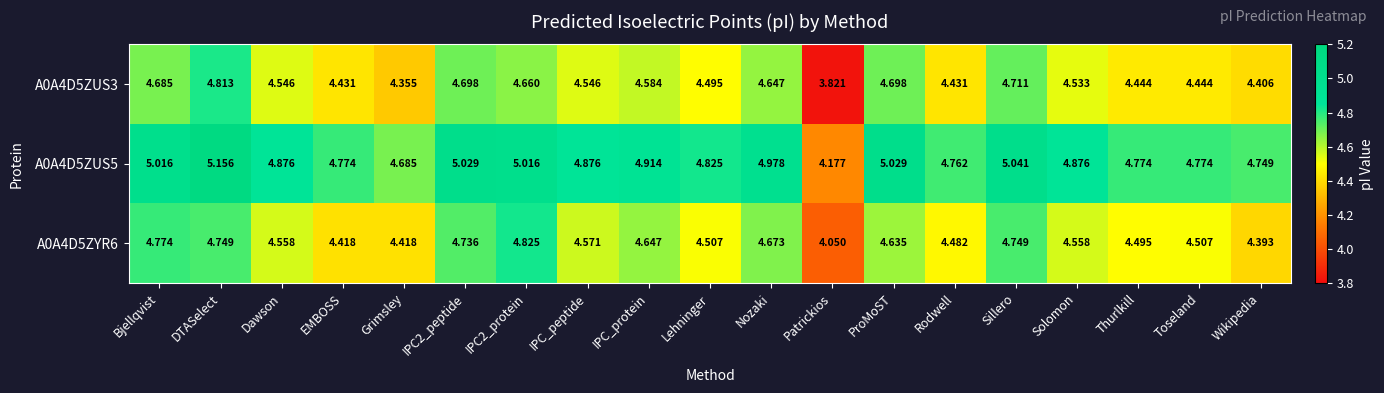

At which category does the chart reach its peak across all series?

DTASelect